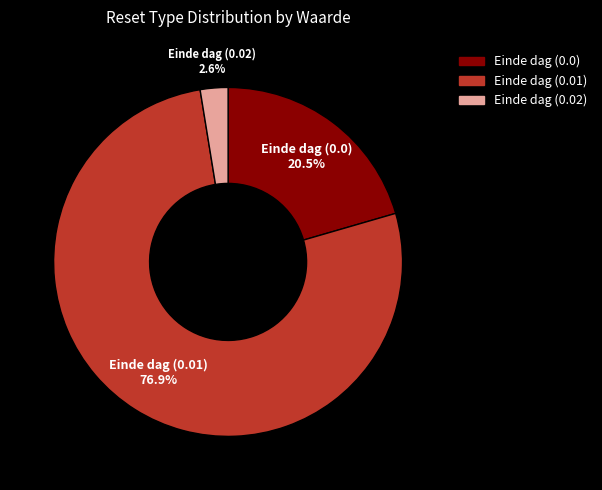

Rank the categories by value from highest to lowest.

Einde dag (0.01), Einde dag (0.0), Einde dag (0.02)